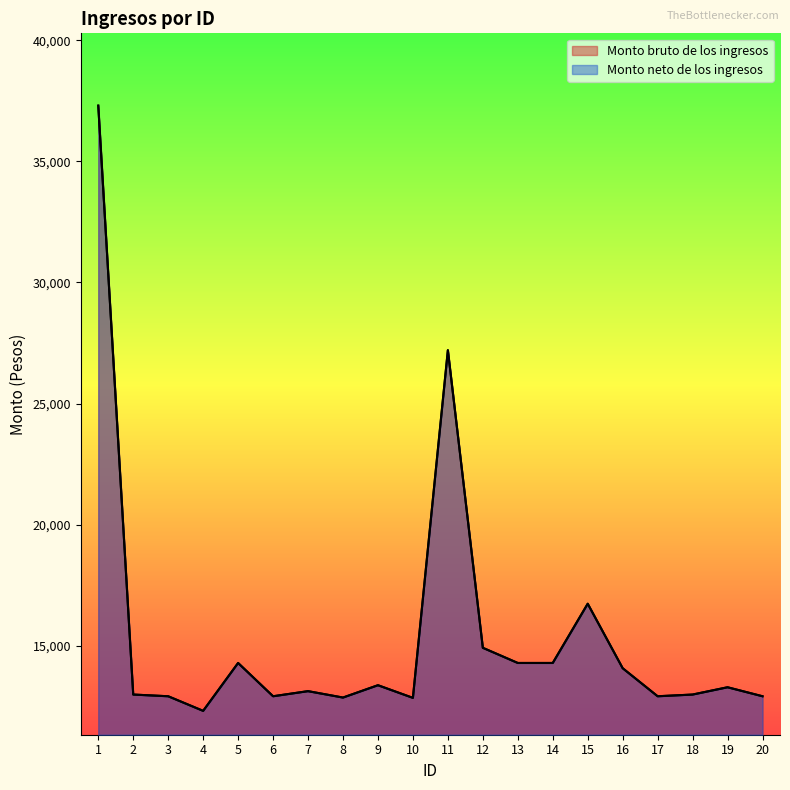

At how many categories does at least one series exceed 34332?

1